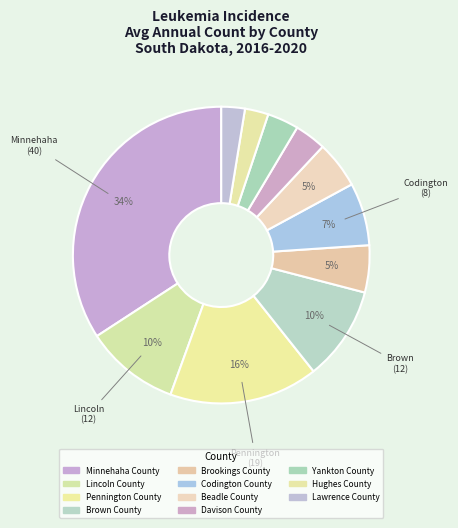

Rank the categories by value from highest to lowest.

Minnehaha County, Pennington County, Lincoln County, Brown County, Codington County, Brookings County, Beadle County, Davison County, Yankton County, Hughes County, Lawrence County